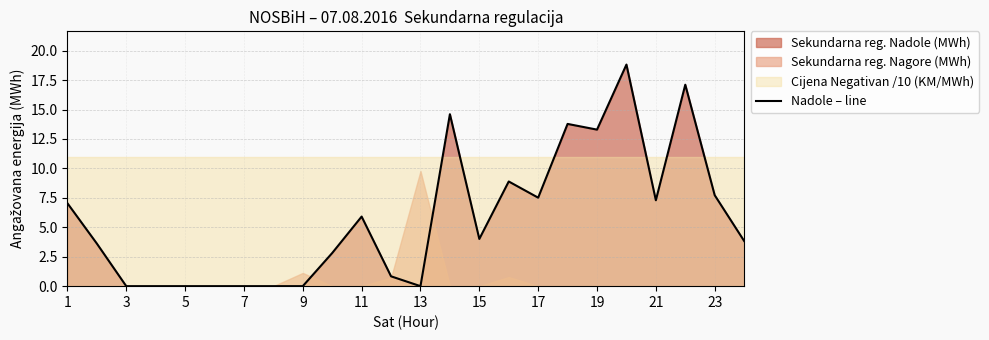

Is it true that Nadole – line equals 3.5 at 21?

False